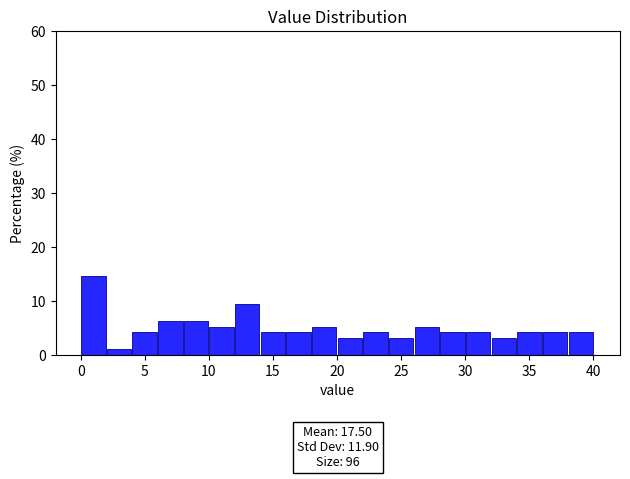

Which range on the x-axis has the tallest bar?

0 to 2